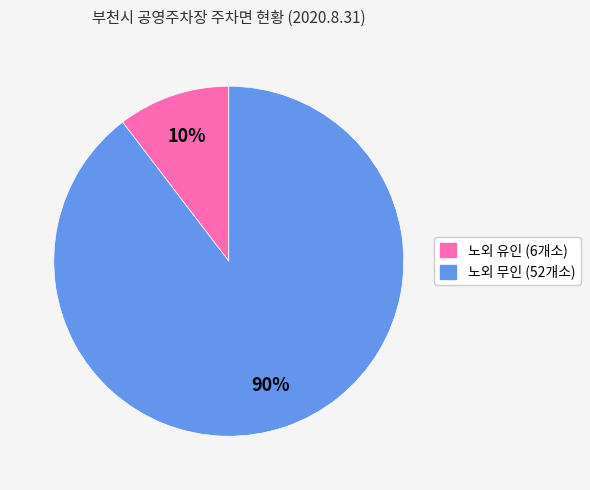

True or false: 노외 유인 (6개소) accounts for 10% of the total.

True